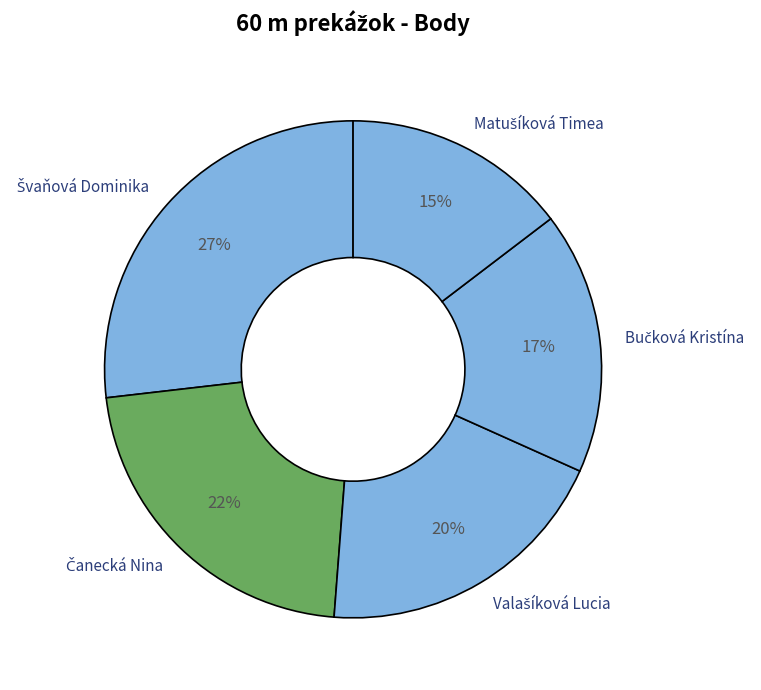

To the nearest percent, what is the average slice percentage?

20%